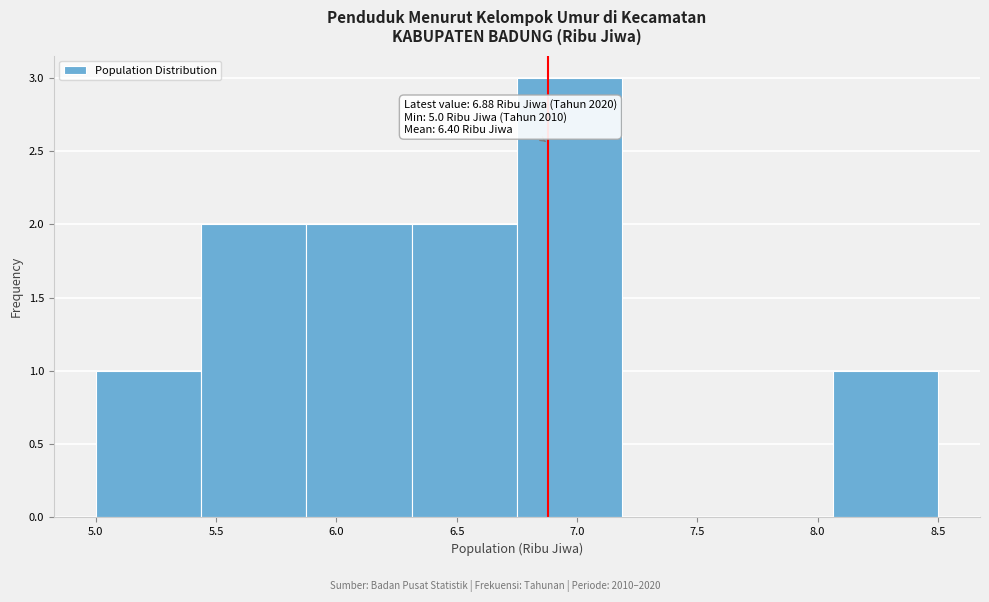

Over which range of the x-axis is the bar tallest?

6.75 to 7.20